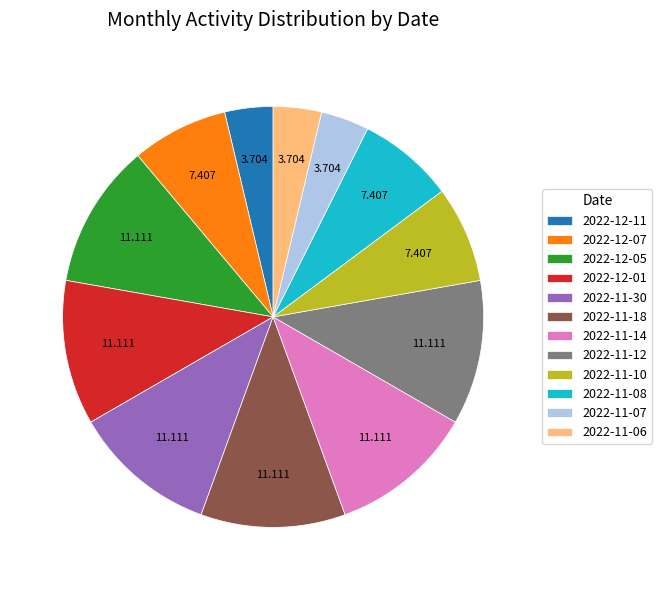

Is there a majority slice in this chart?

No